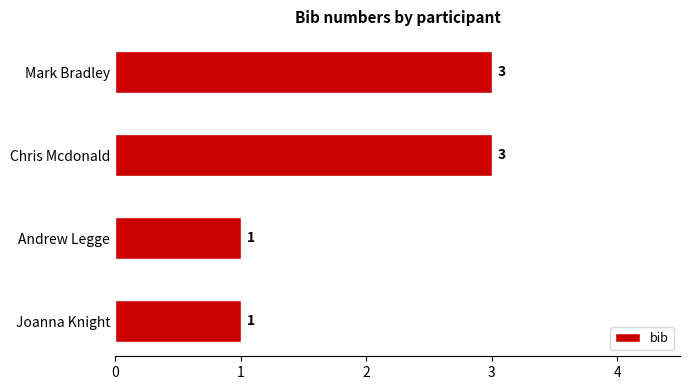

Reading top to bottom, extract all data points from this chart.

3	3	1	1